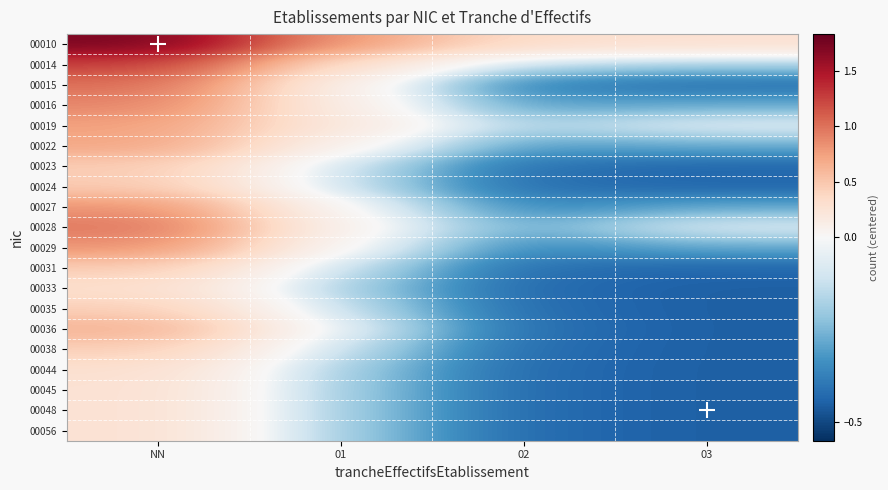

Reading right to left, list all the values displayed in this chart.

00010: 03=0.3	02=0.3	01=0.8	NN=1.7
00014: 03=-0.2	02=-0.2	01=0.3	NN=1.3
00015: 03=-0.4	02=-0.4	01=0.1	NN=1.0
00016: 03=-0.3	02=-0.3	01=0.1	NN=0.9
00019: 03=-0.1	02=-0.2	01=0.2	NN=0.8
00022: 03=-0.3	02=-0.3	01=0.0	NN=0.7
00023: 03=-0.4	02=-0.4	01=-0.1	NN=0.5
00024: 03=-0.4	02=-0.4	01=-0.1	NN=0.5
00027: 03=-0.3	02=-0.4	01=-0.0	NN=0.8
00028: 03=-0.1	02=-0.3	01=0.1	NN=1.0
00029: 03=-0.3	02=-0.4	01=-0.0	NN=0.8
00031: 03=-0.4	02=-0.4	01=-0.1	NN=0.5
00033: 03=-0.4	02=-0.4	01=-0.2	NN=0.3
00035: 03=-0.4	02=-0.4	01=-0.1	NN=0.4
00036: 03=-0.4	02=-0.4	01=-0.1	NN=0.6
00038: 03=-0.4	02=-0.4	01=-0.1	NN=0.4
00044: 03=-0.4	02=-0.4	01=-0.2	NN=0.3
00045: 03=-0.4	02=-0.4	01=-0.2	NN=0.3
00048: 03=-0.4	02=-0.4	01=-0.2	NN=0.3
00056: 03=-0.4	02=-0.4	01=-0.2	NN=0.3